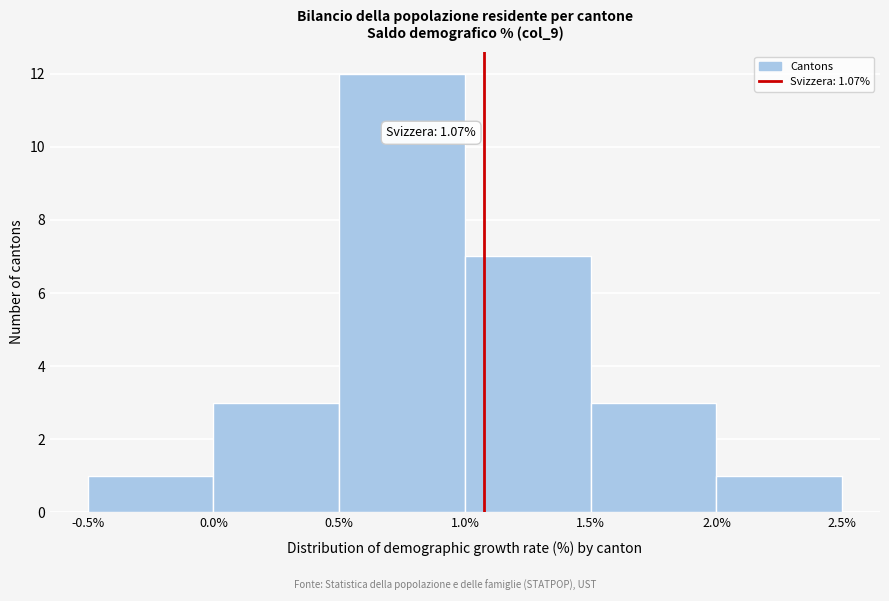

Over which range of the x-axis is the bar tallest?

0.5% to 1.0%